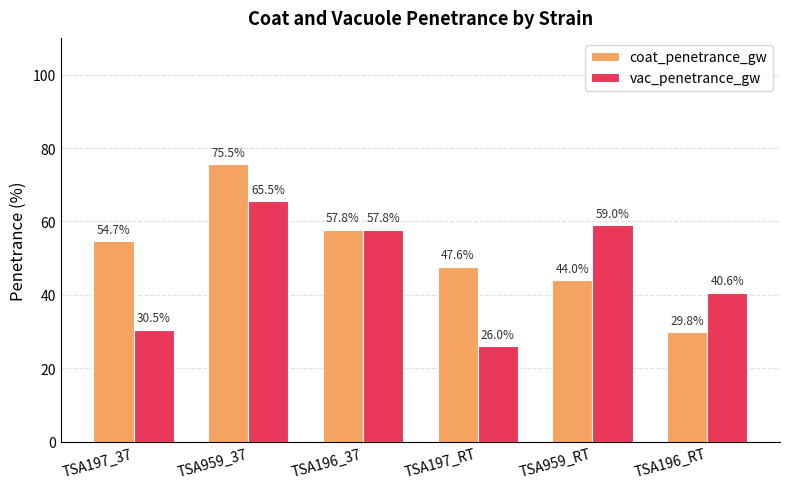

What is the average value of the vac_penetrance_gw series?

46.5